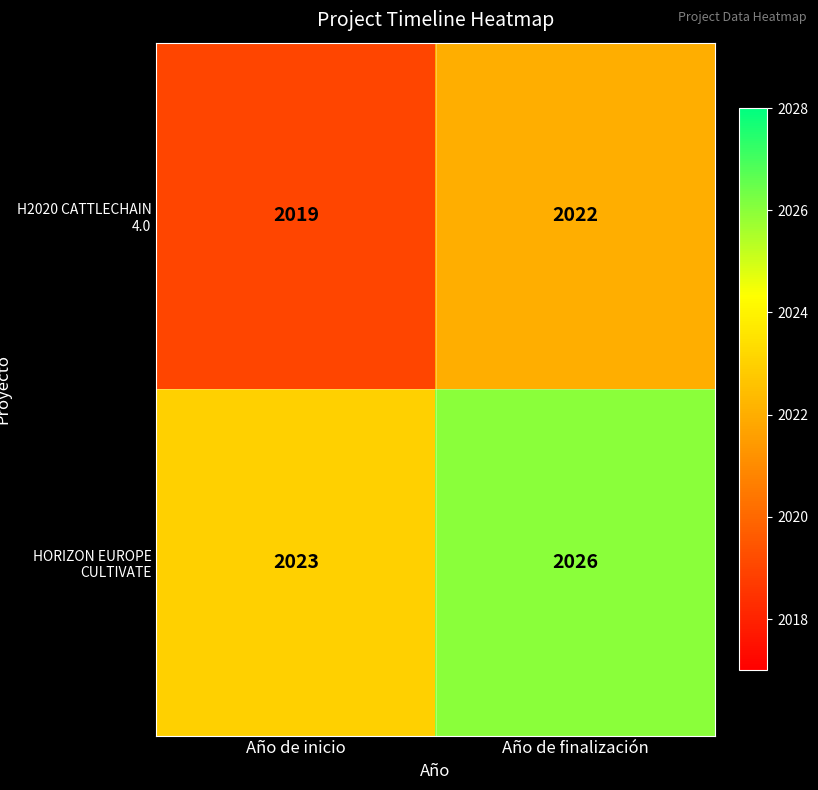

At which category is the sum across all series the highest?

Año de finalización